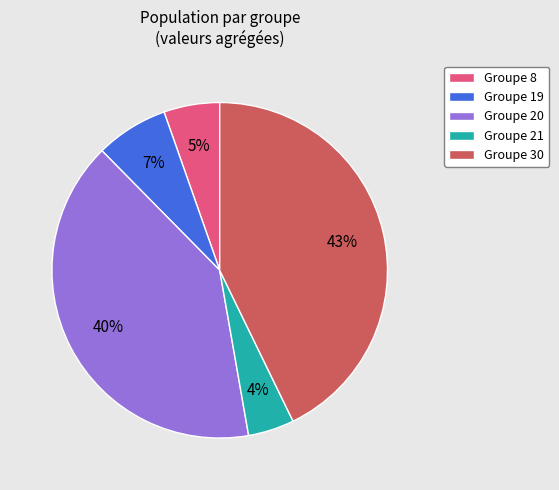

Approximately how many times larger is the value at Groupe 30 compared to Groupe 20?

1.1